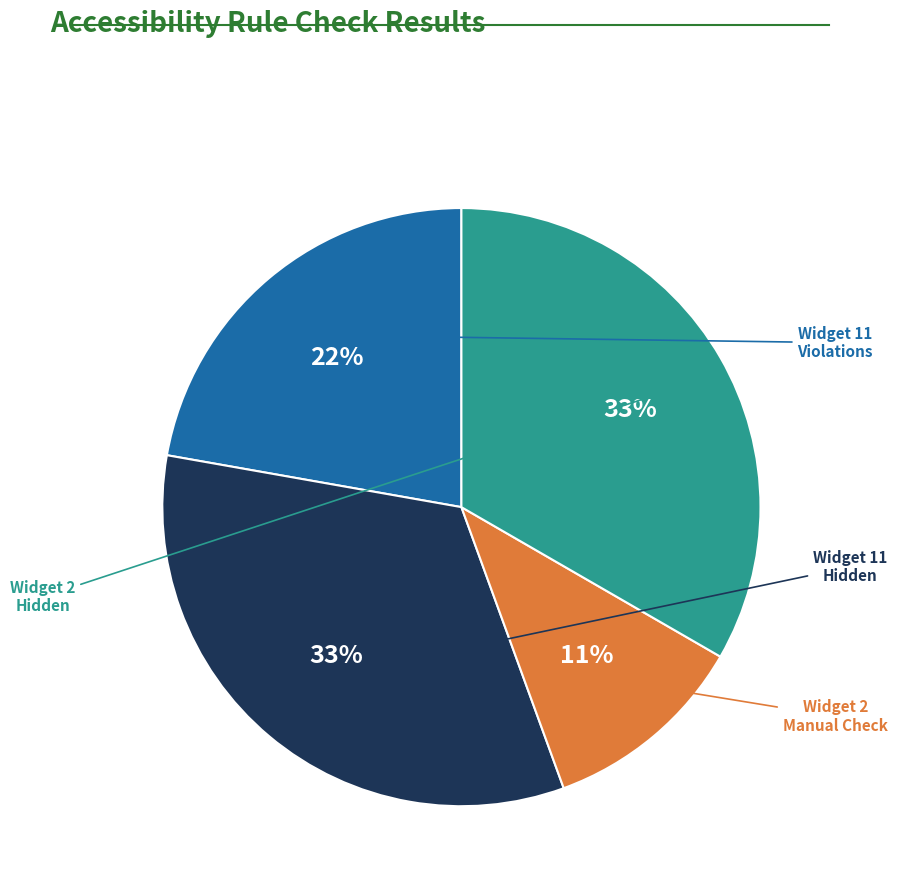

To the nearest percent, what is the average slice percentage?

25%